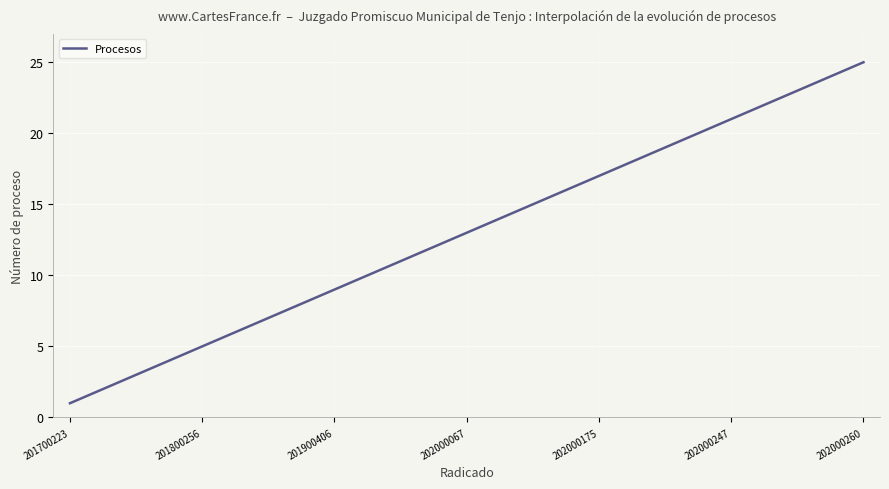

What is the maximum value shown in the chart?

25